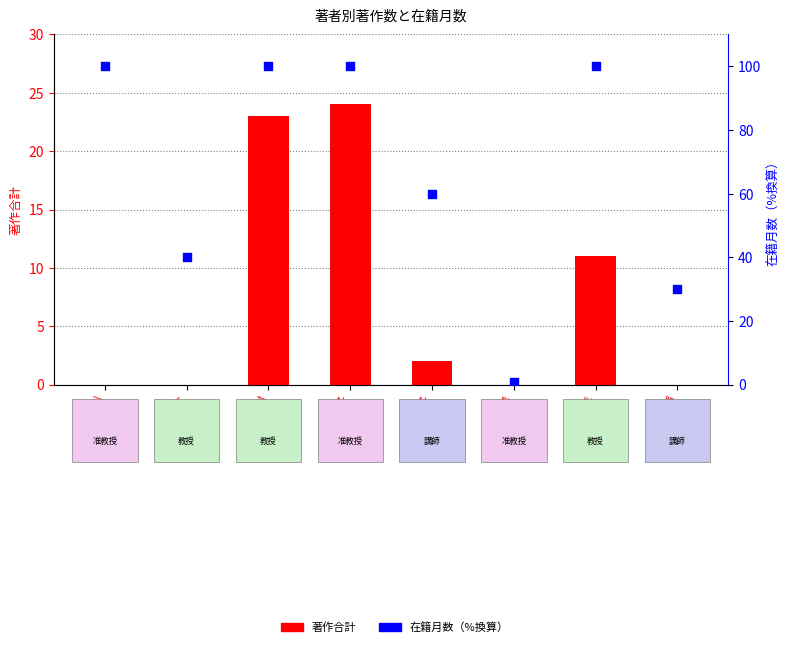

Which series has the widest spread of Y values?

在籍月数（%換算）